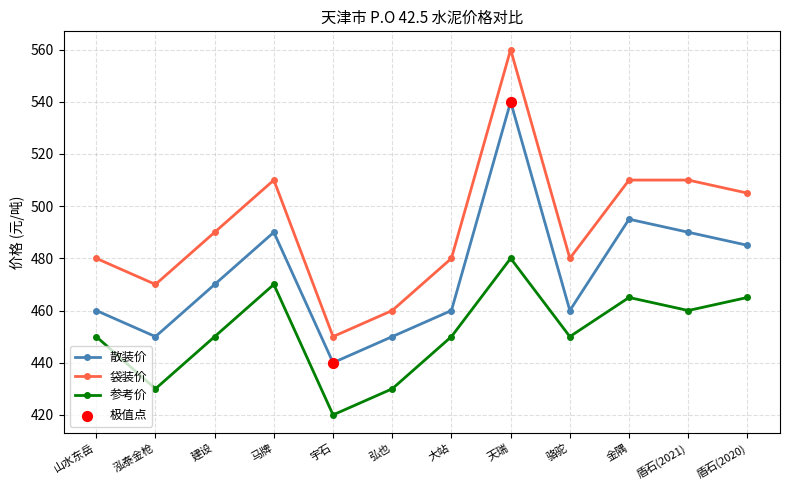

What is the total value across all series at 盾石(2020)?

1455